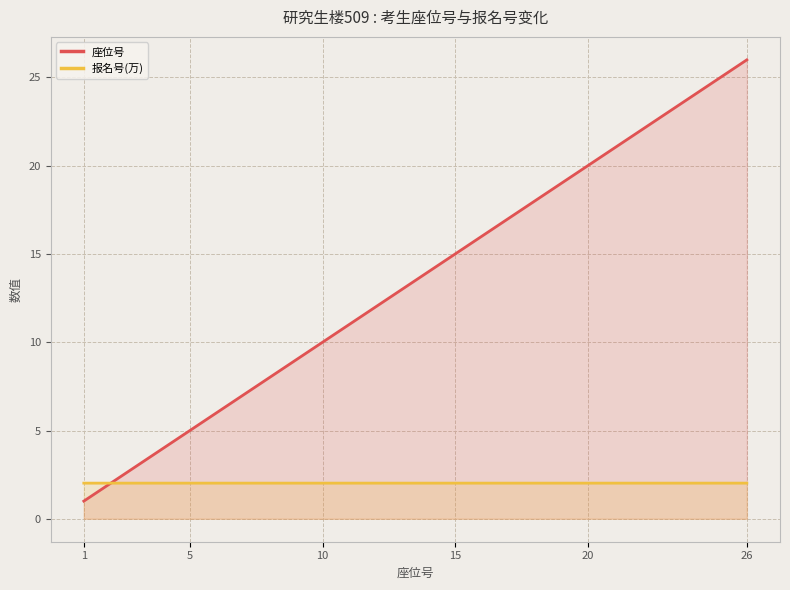

At which category is the sum across all series the highest?

26